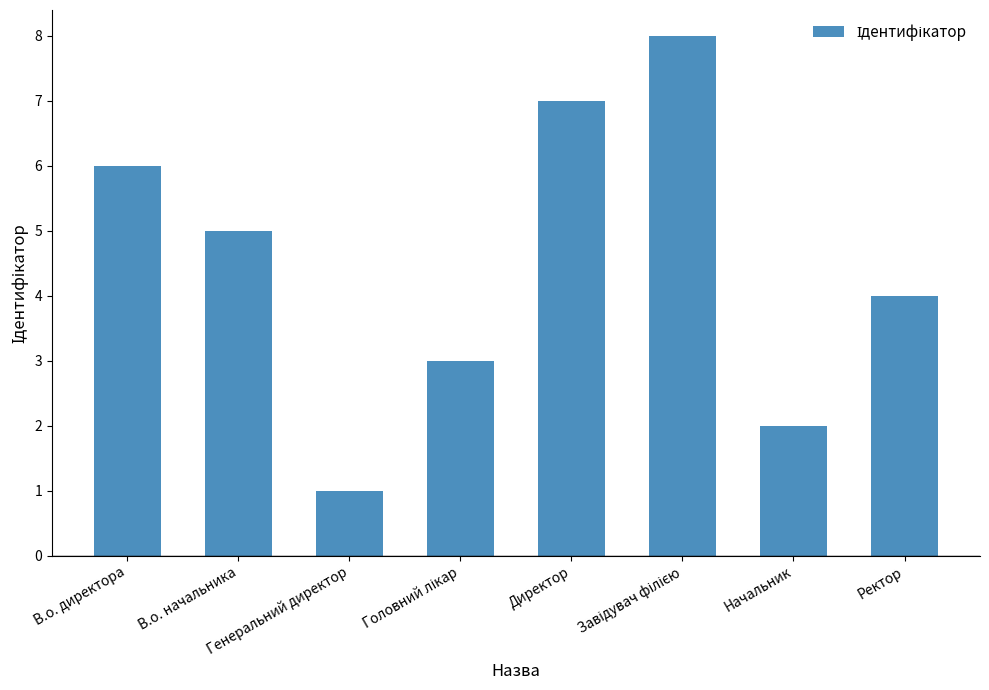

What is the greatest value displayed?

8